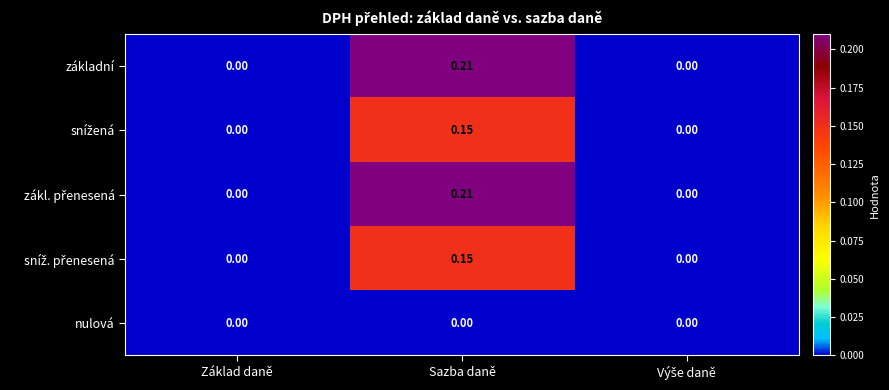

At which category is the sum across all series the highest?

Sazba daně